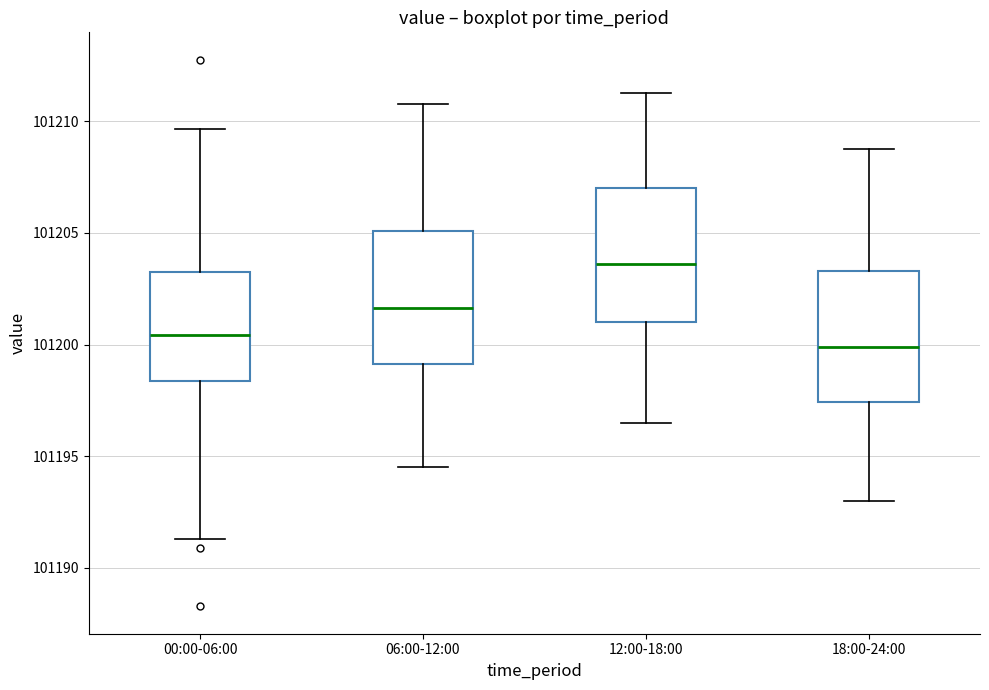

Reading left to right, read every box against the y-axis: the position of its median line, the range the box covers, and the ends of its whiskers. The values are not printed on the chart, so give them approximately, as read against the axis.

00:00-06:00: median 101200.5, box 101198.5 to 101203.0, whiskers 101191.5 to 101209.5
06:00-12:00: median 101201.5, box 101199.0 to 101205.0, whiskers 101194.5 to 101211.0
12:00-18:00: median 101203.5, box 101201.0 to 101207.0, whiskers 101196.5 to 101211.5
18:00-24:00: median 101200.0, box 101197.5 to 101203.5, whiskers 101193.0 to 101209.0